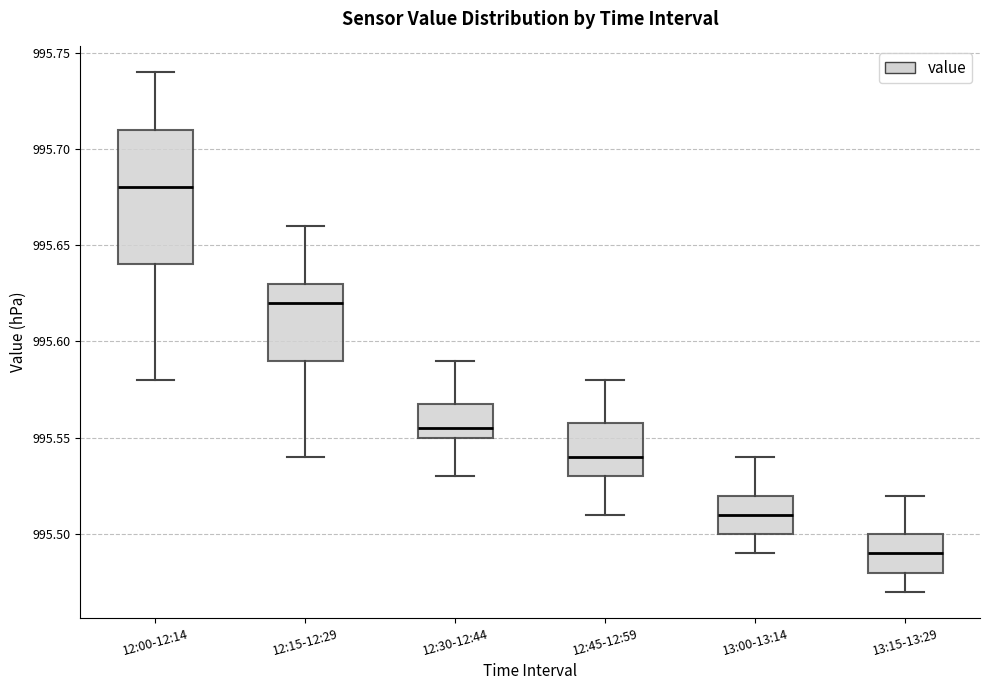

Which box's median line is the lowest?

13:15-13:29